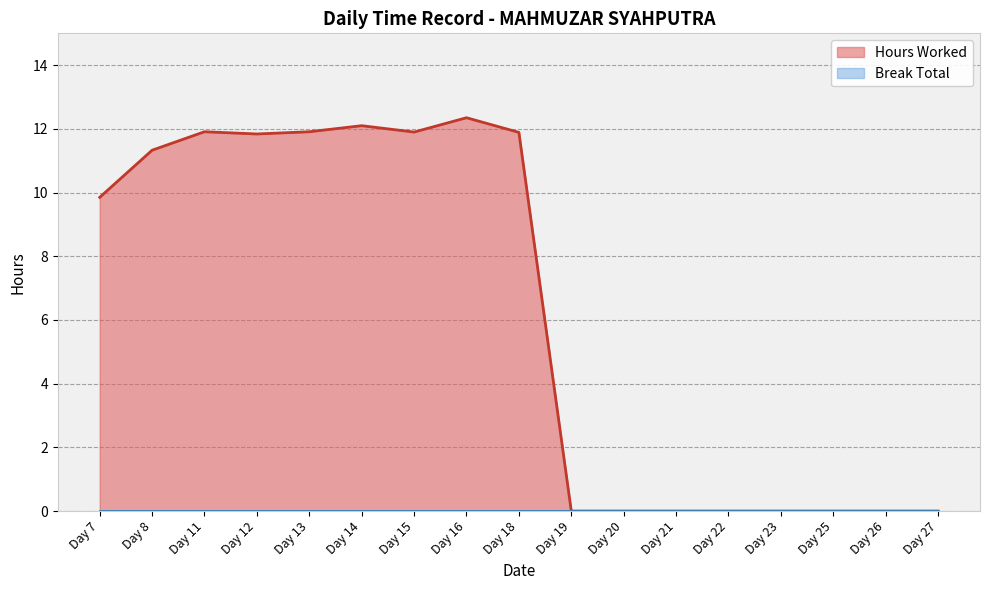

The chart shows a value of -6.5 at Day 23. True or false?

False